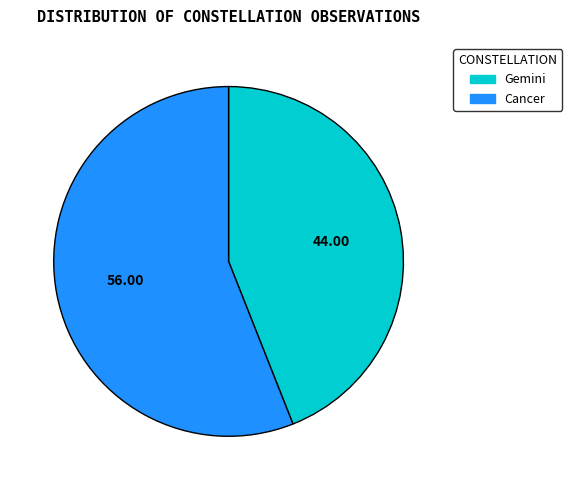

What is the largest slice in the pie chart?

Cancer